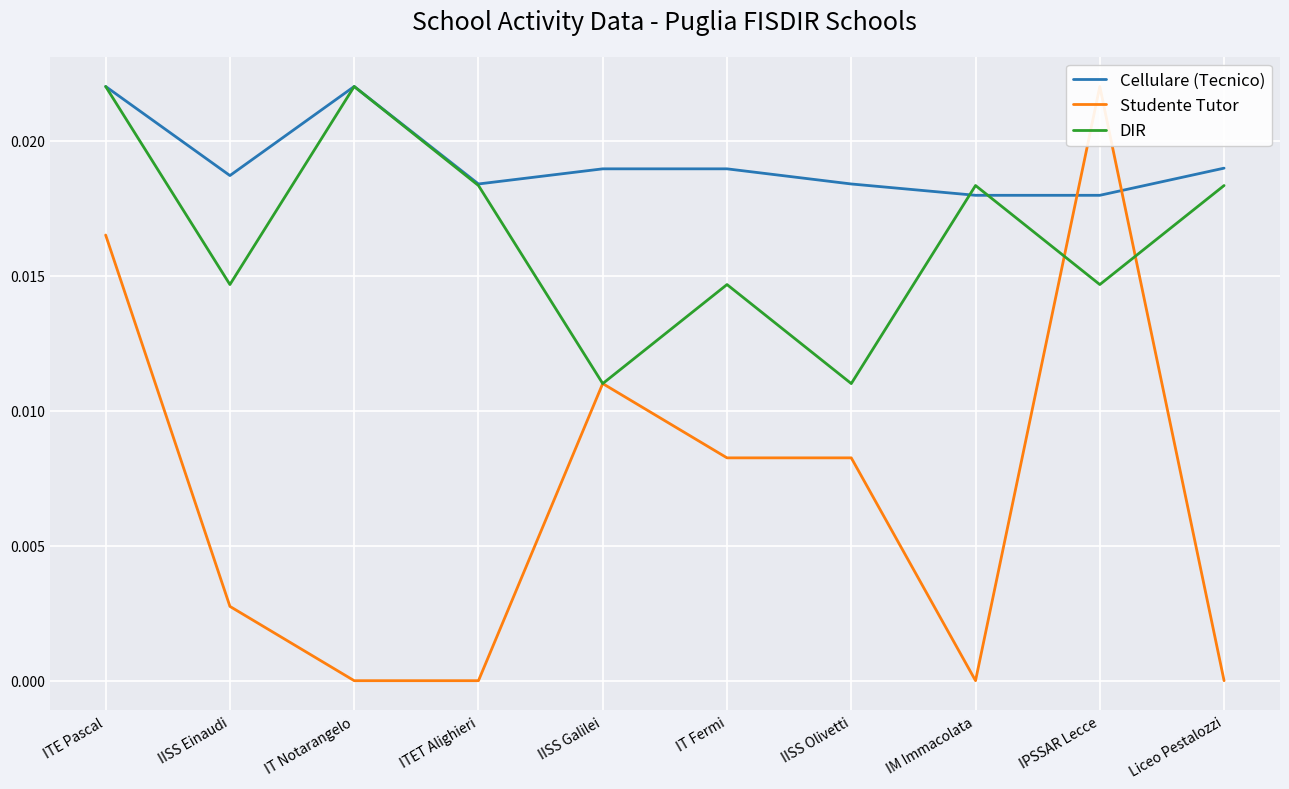

What are all the series names shown in the legend?

Cellulare (Tecnico), Studente Tutor, DIR